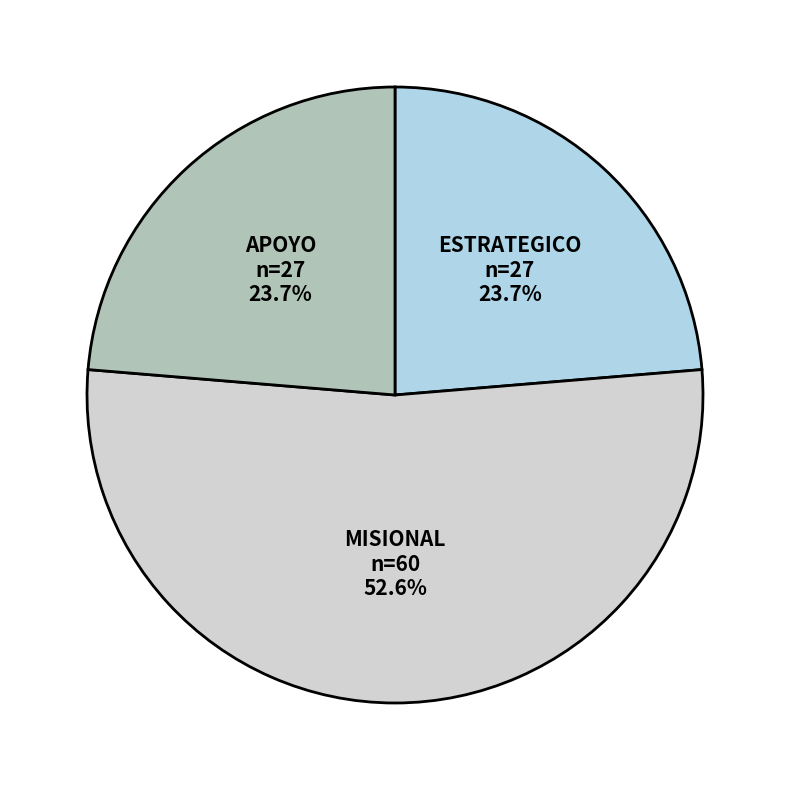

Does any single category account for the majority?

Yes